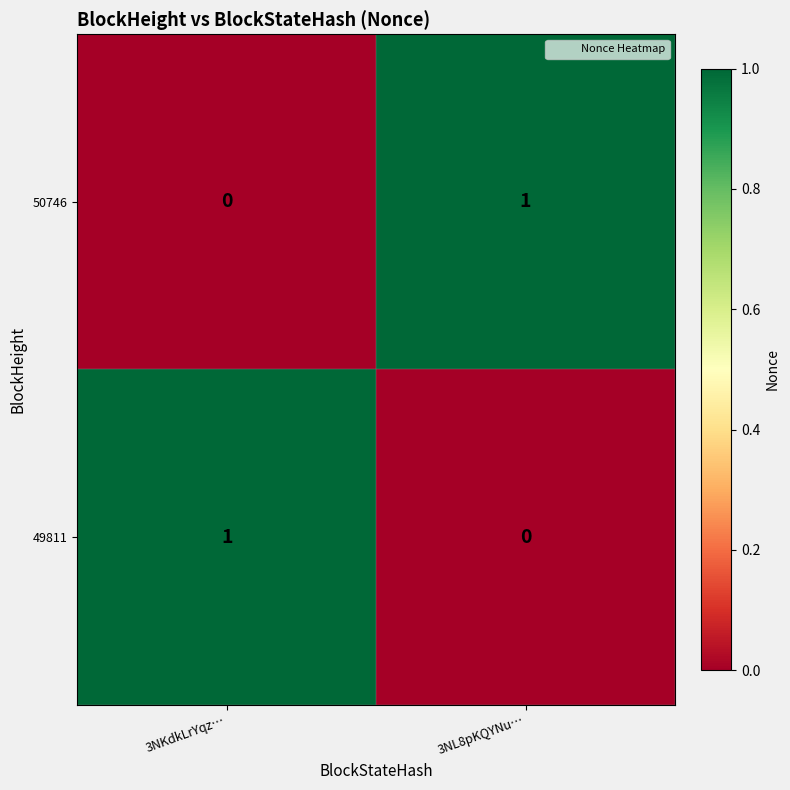

The 50746 series shows 1 at 3NL8pKQYNu…. True or false?

True